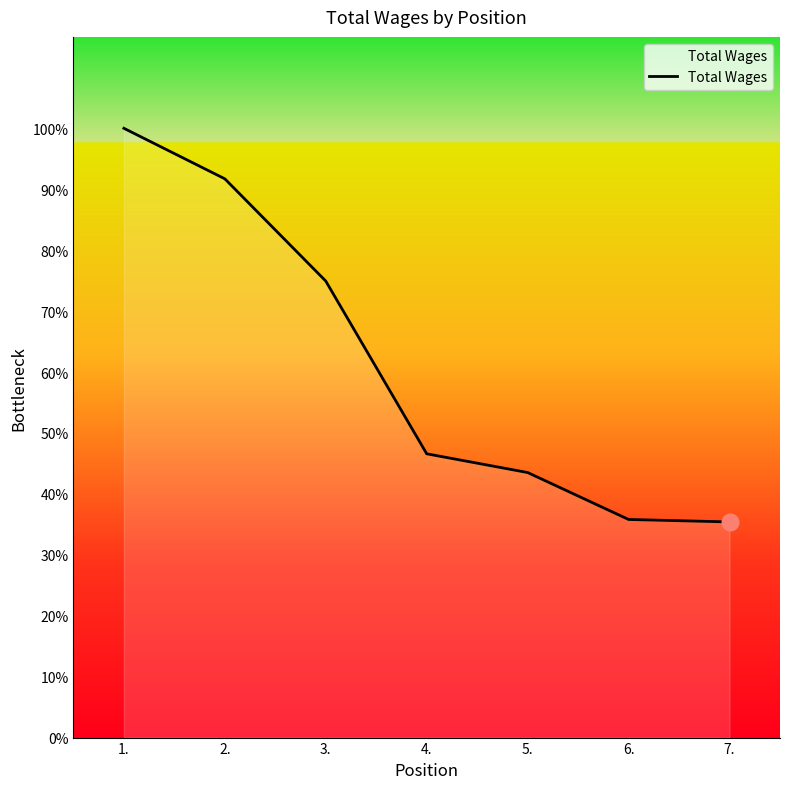

Is this an area chart (filled region under the line)?

Yes